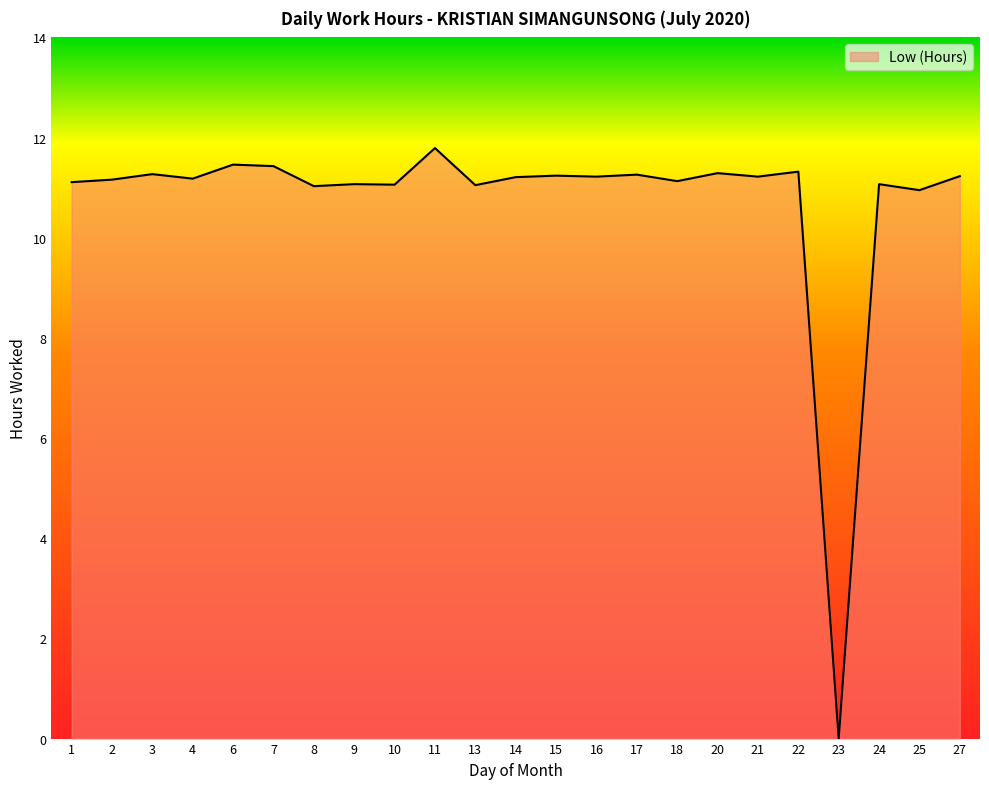

Between 18 and 17, which is larger?

17